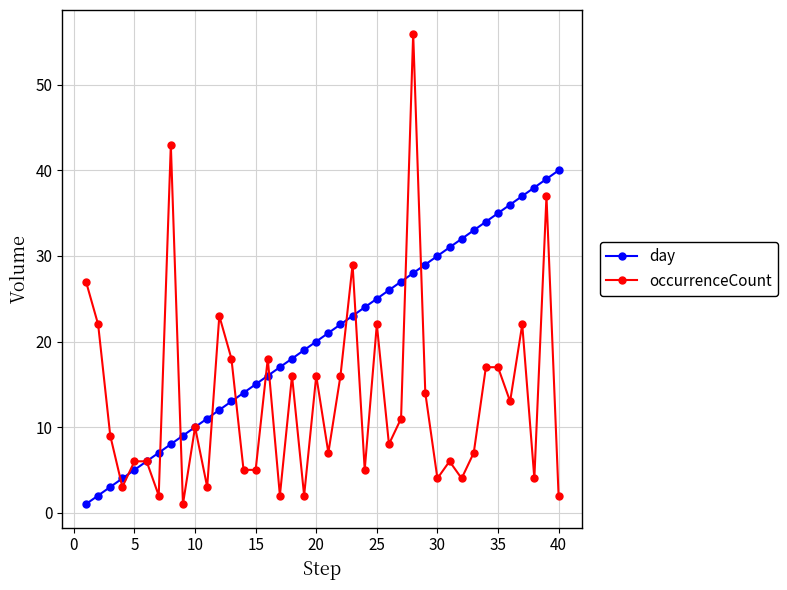

What is the greatest value displayed?

56